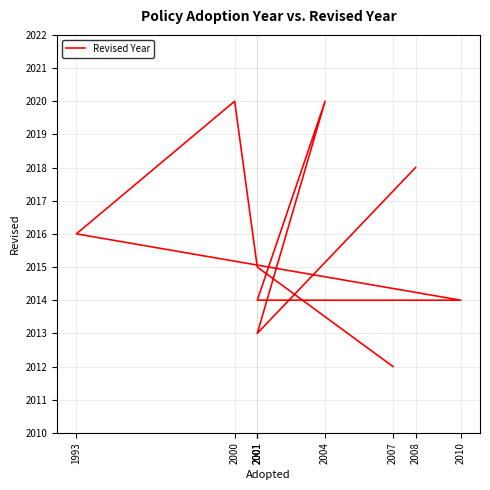

At which category does the chart reach its peak across all series?

2004